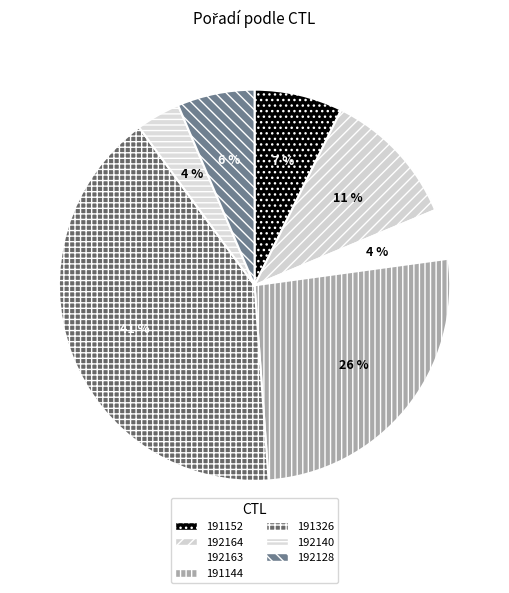

Does 192140 represent more than half of the total?

No